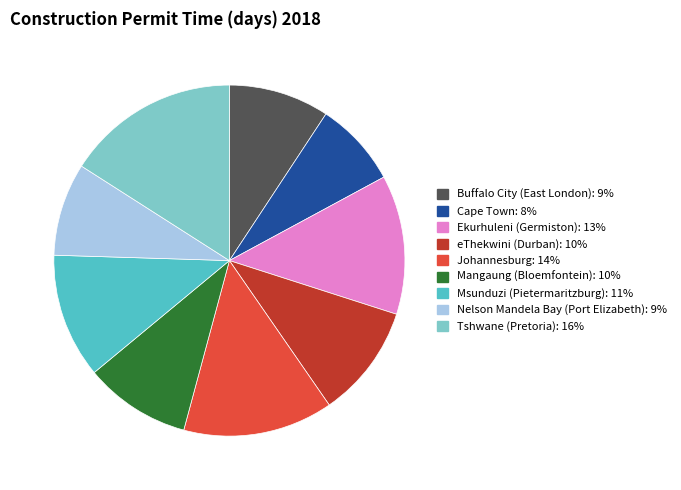

Rank the categories by value from lowest to highest.

Cape Town, Nelson Mandela Bay (Port Elizabeth), Buffalo City (East London), Mangaung (Bloemfontein), eThekwini (Durban), Msunduzi (Pietermaritzburg), Ekurhuleni (Germiston), Johannesburg, Tshwane (Pretoria)